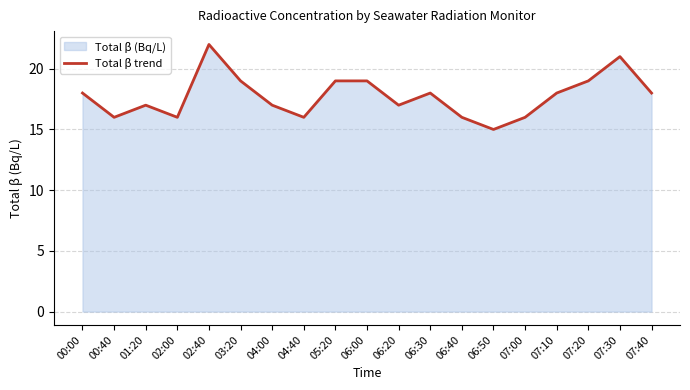

What is the label of the 12th point from the right?

04:40